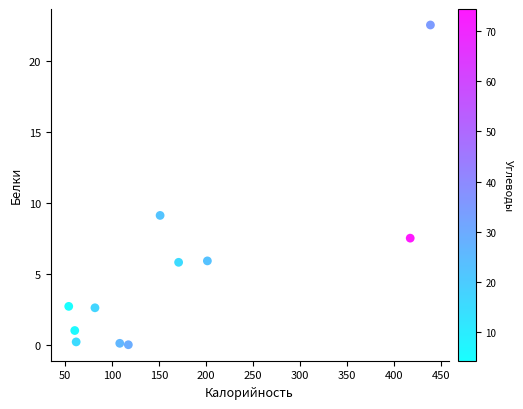

What is the range of Y values (max minus min)?

22.5